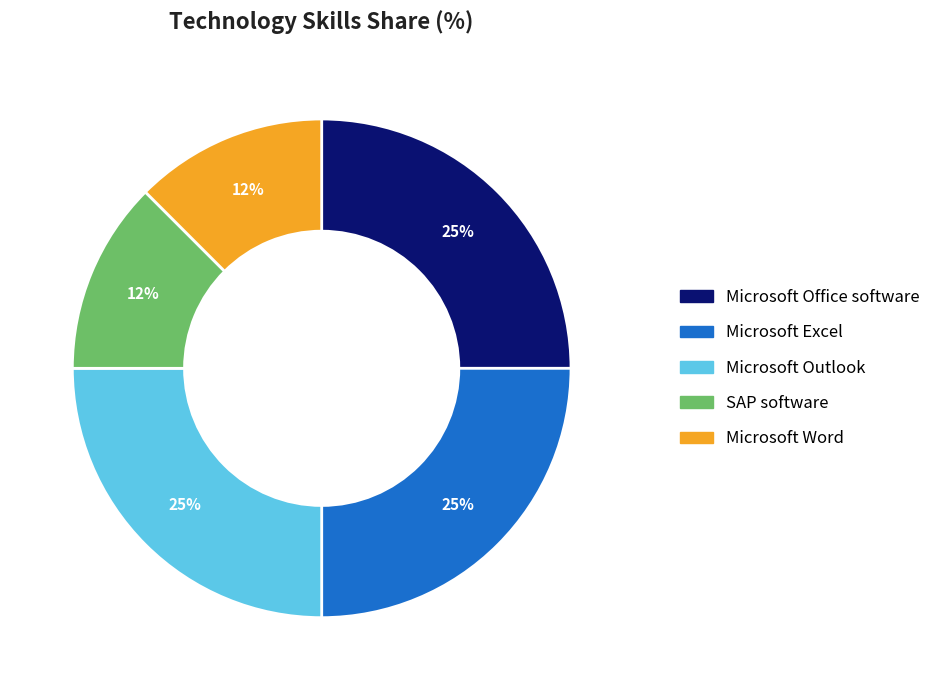

To the nearest percent, what is the average slice percentage?

20%